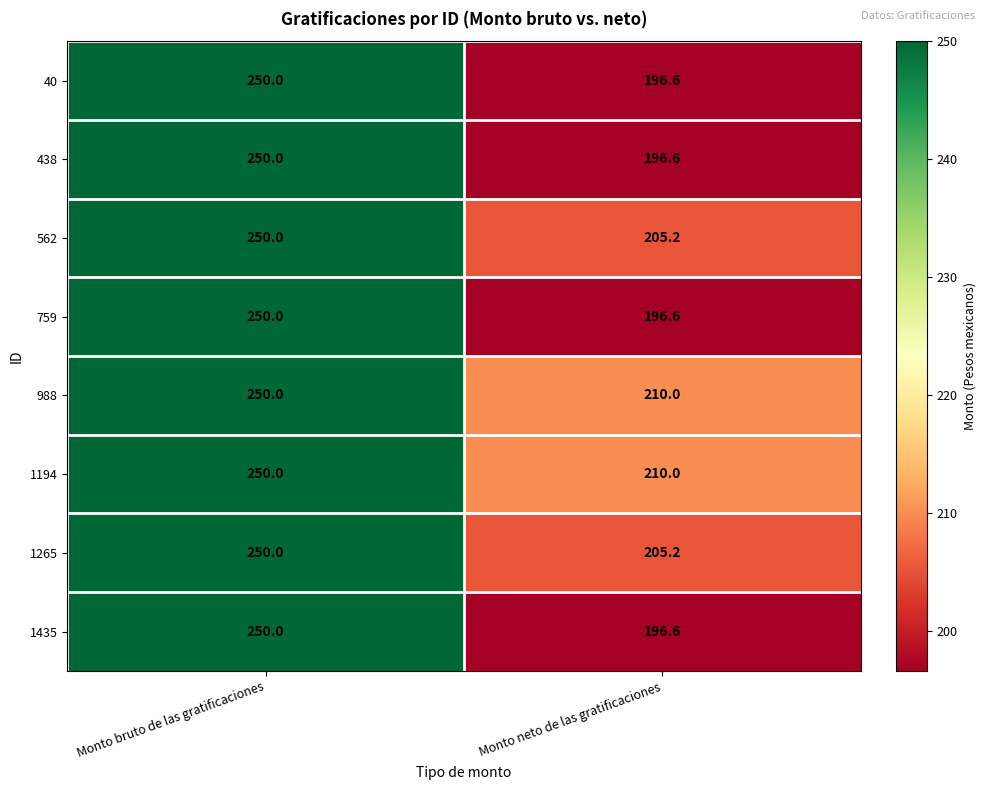

Count the number of categories in the chart.

2